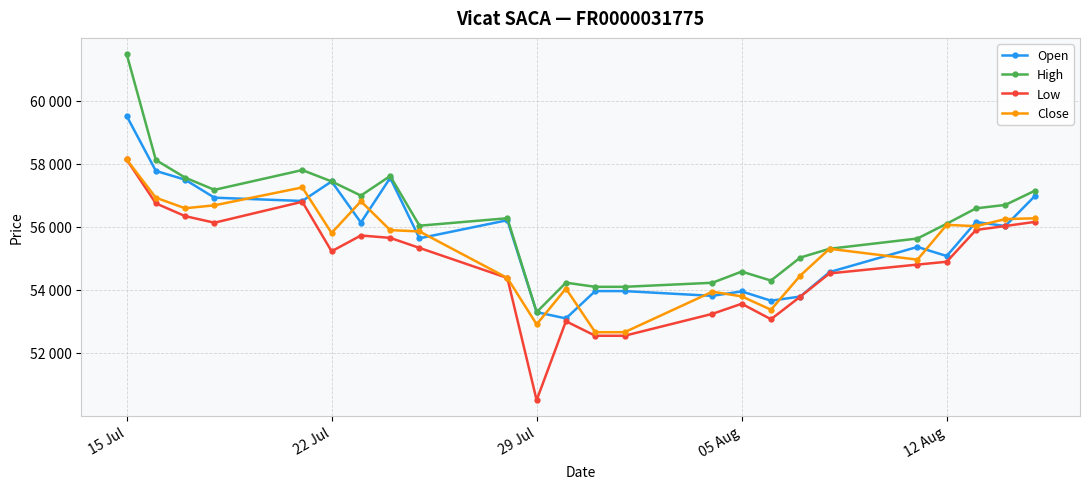

In Close, how many points are lower than both neighbors (excluding endpoints)?

6